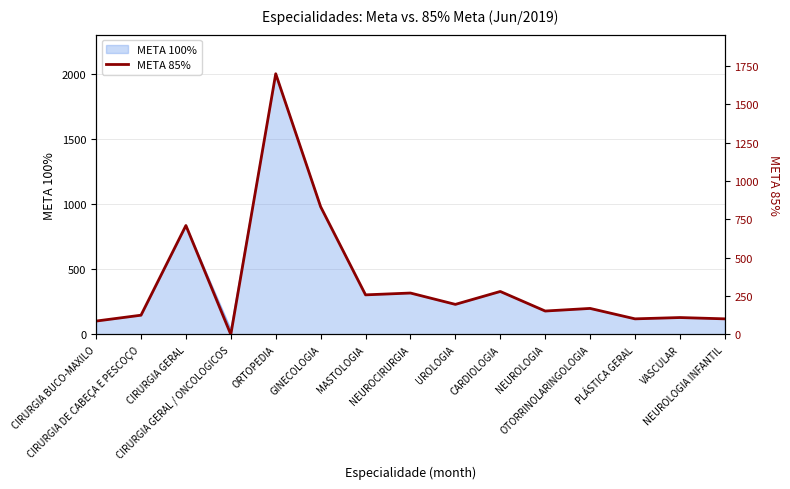

How many data points does each series have?

15